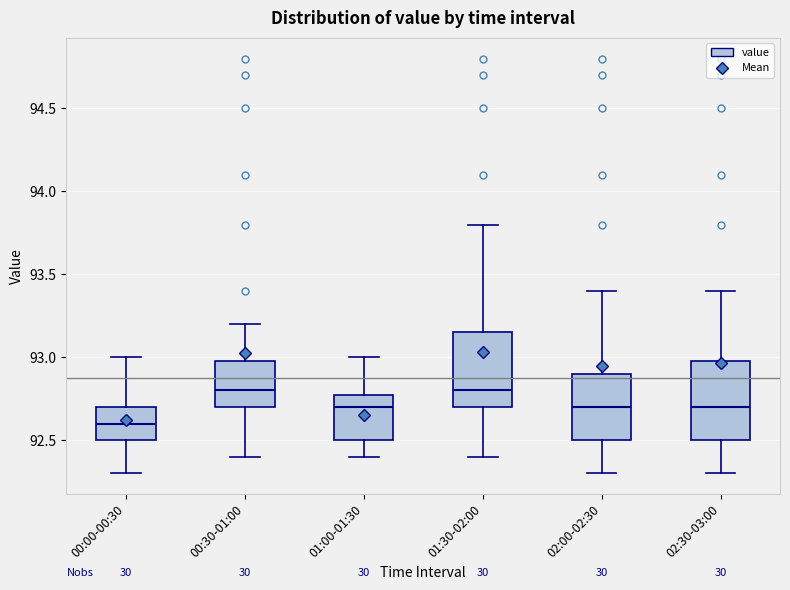

Where does the upper whisker of the box for 00:00-00:30 end on the y-axis? The values are not printed on the chart, so give them approximately, as read against the axis.

93.00